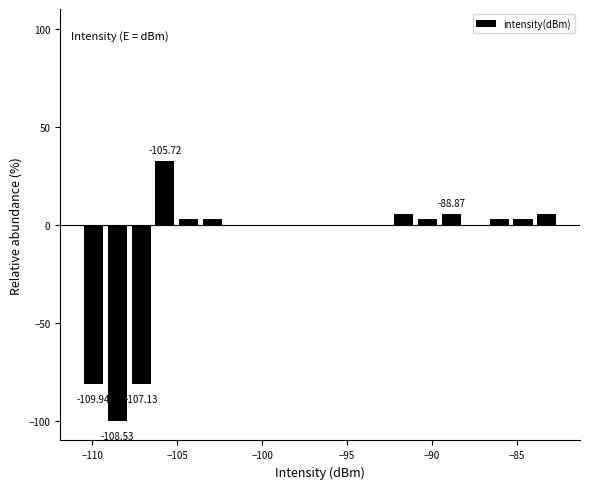

Read against the x-axis, roughly where is the centre of the tallest bar?

-105.5